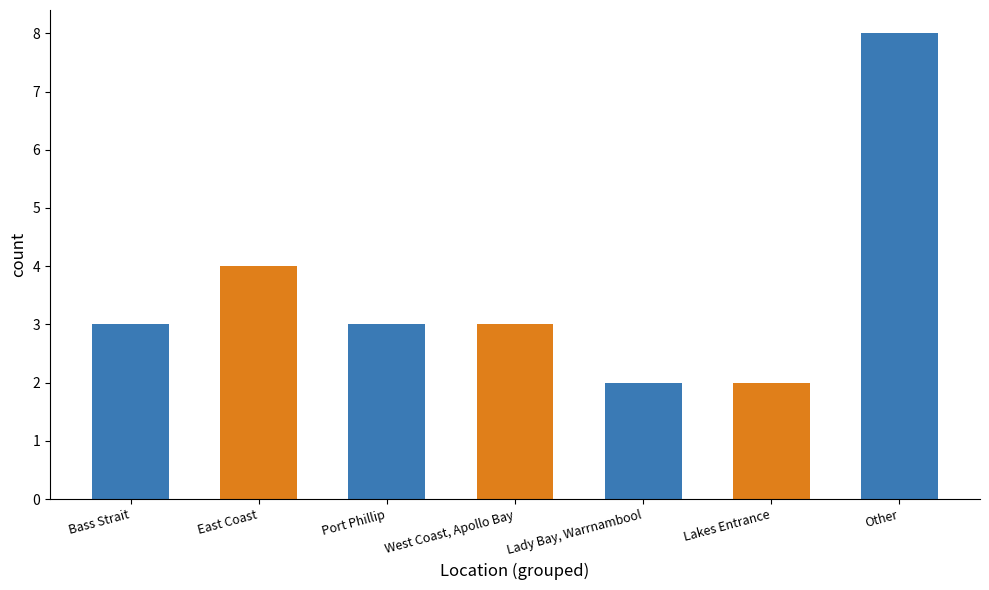

What is the sum of all values?

25